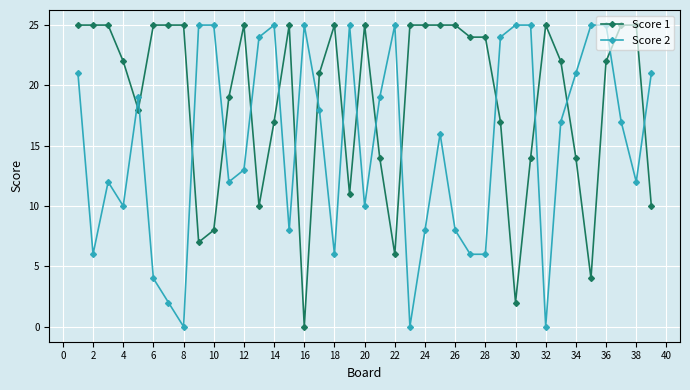

What is the maximum value shown in the chart?

25